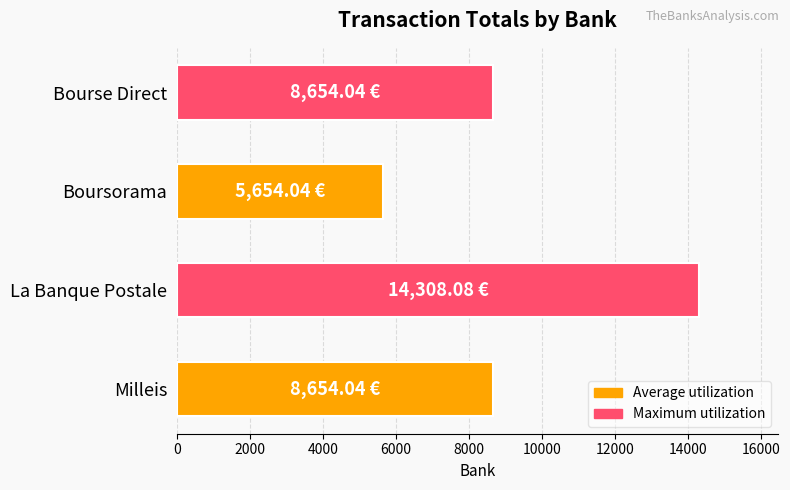

Which has a higher value, Boursorama or Milleis?

Milleis